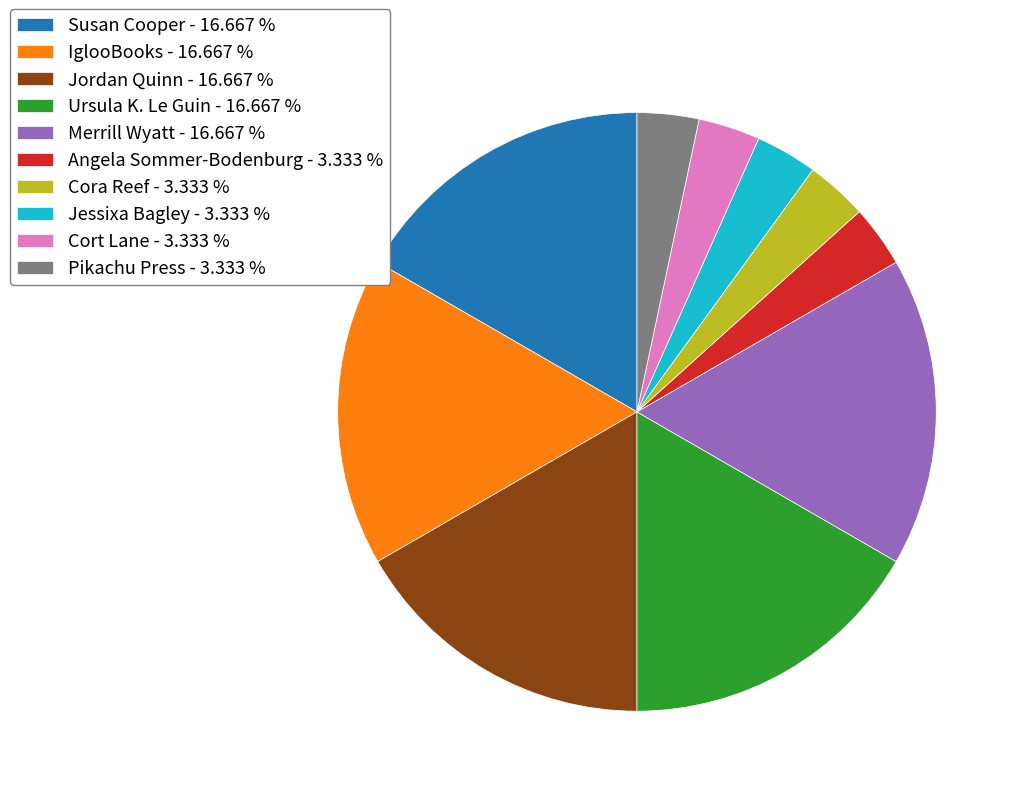

Is there a majority slice in this chart?

No